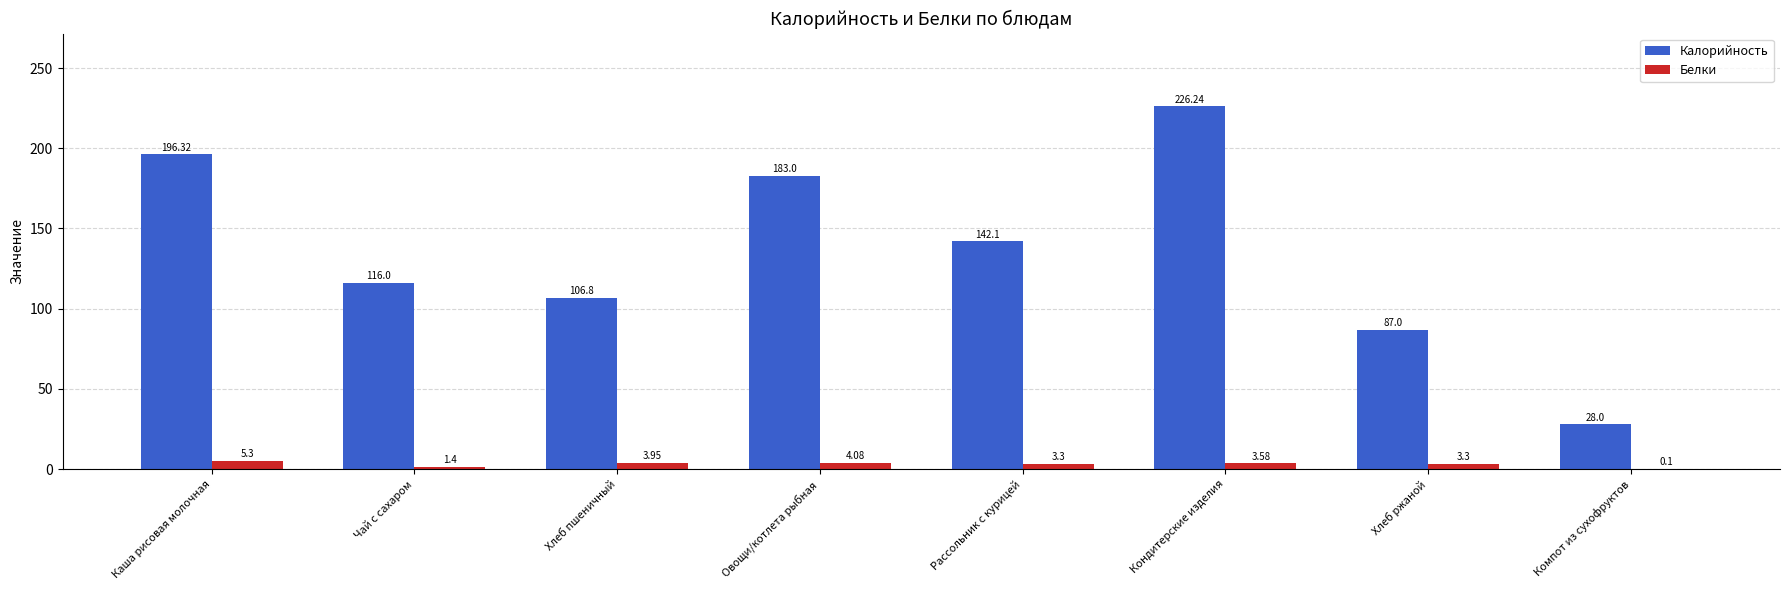

Between Каша рисовая молочная and Рассольник с курицей, which series saw the biggest shift?

Калорийность